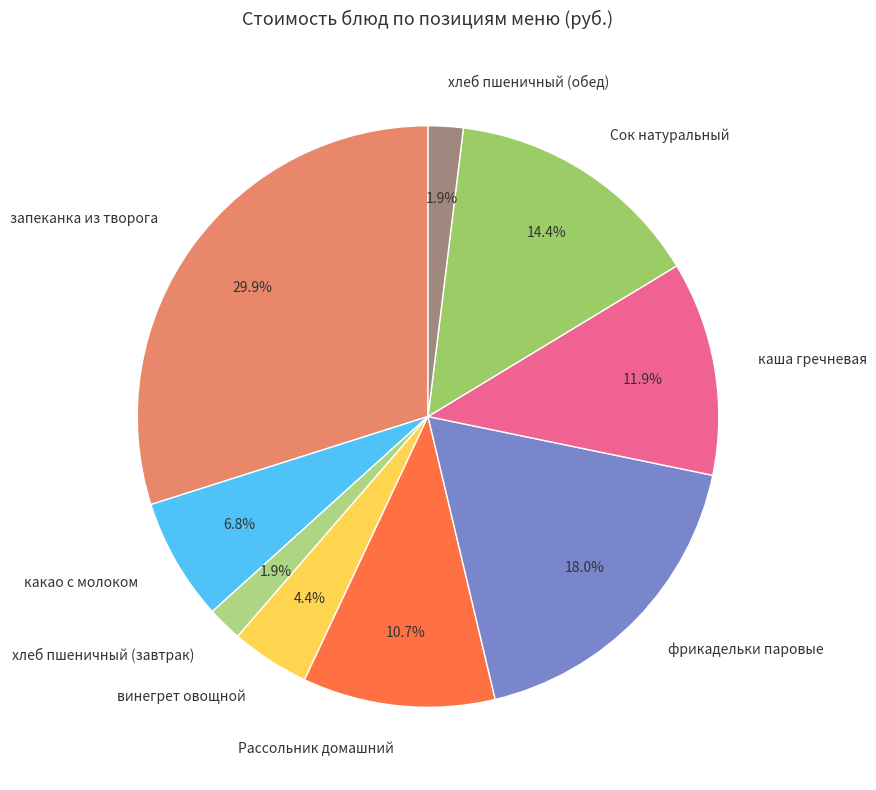

Which slice is the largest?

запеканка из творога